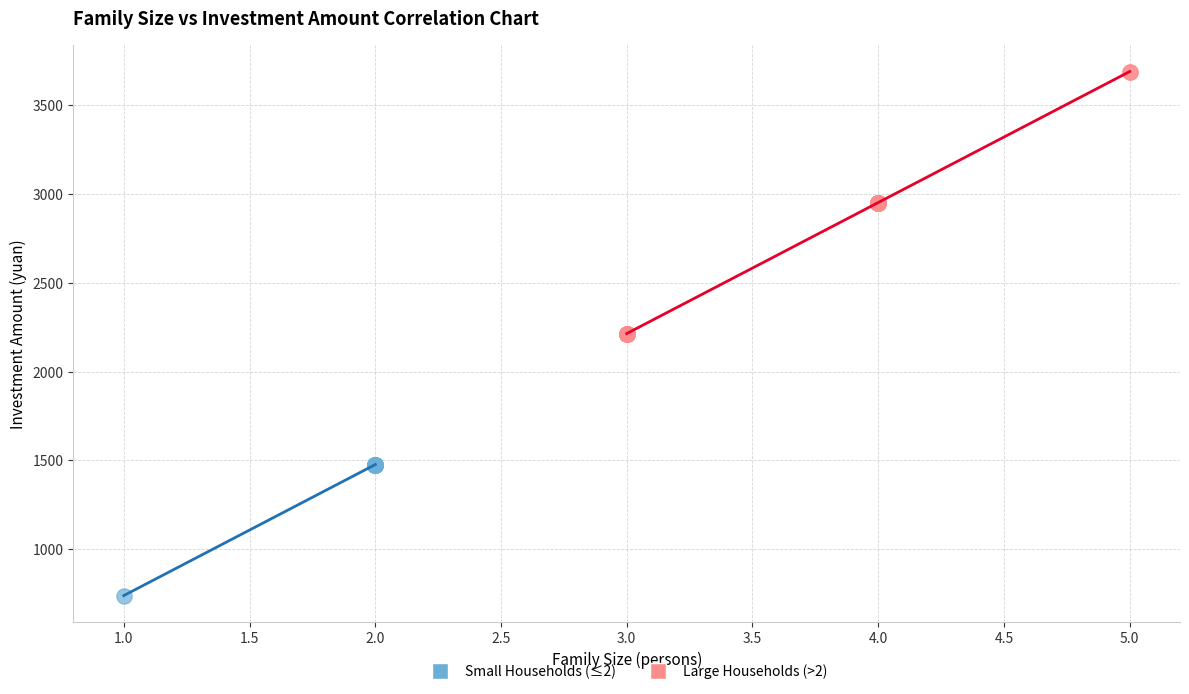

Which series contains the lowest Y value?

Small Households (≤2)